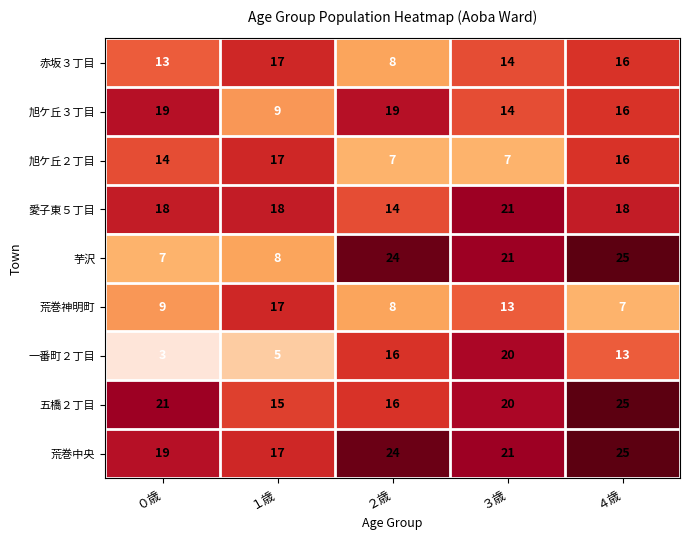

What is the approximate value of 赤坂３丁目 at ４歳?

16